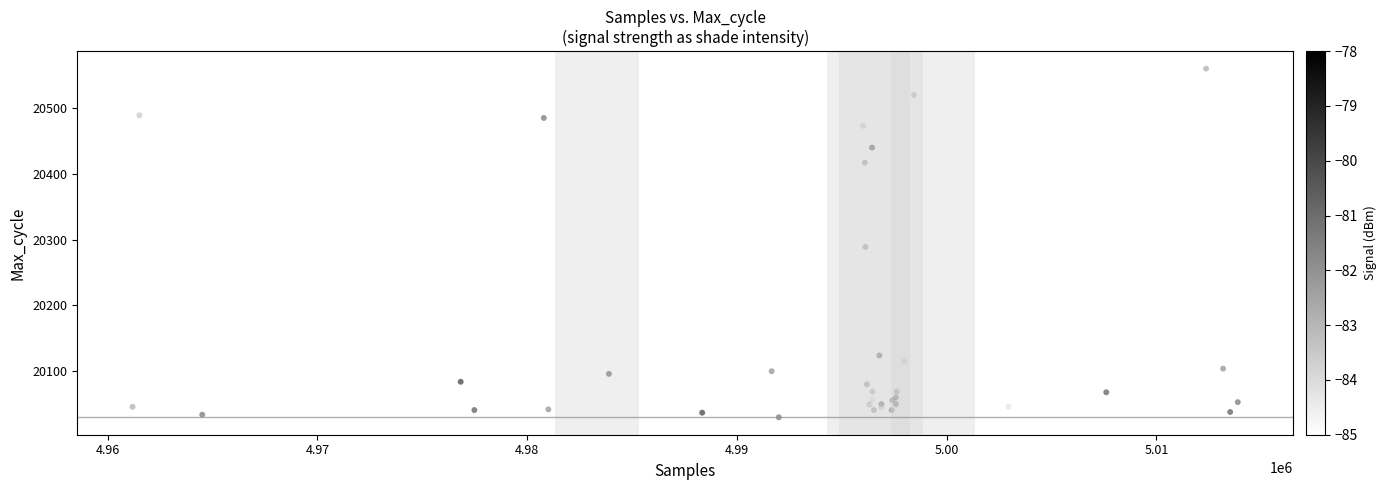

What Y value in the scatter plot is closest to 20295?

20289